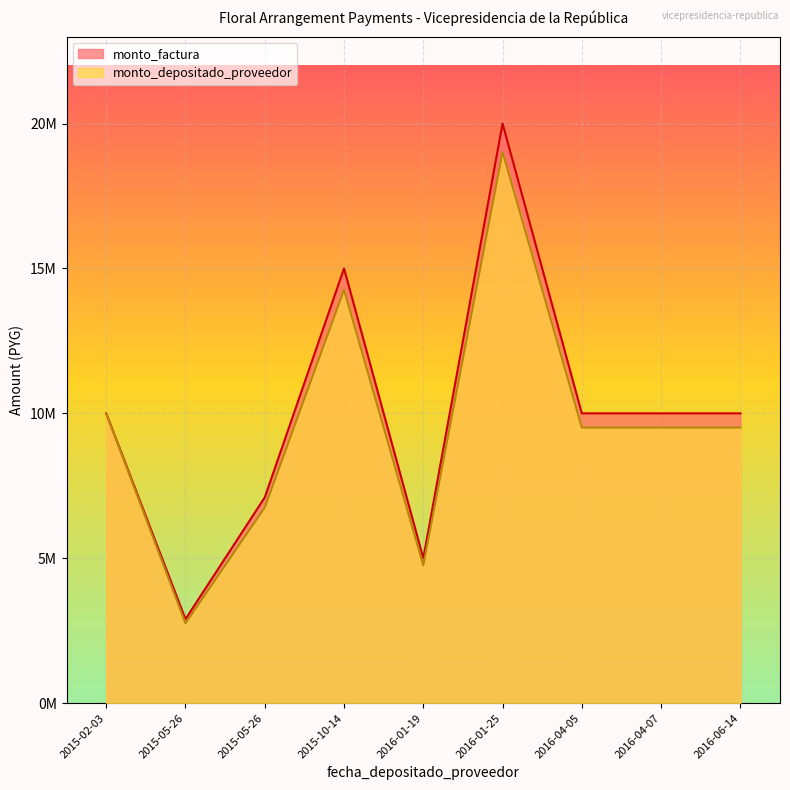

Read the monto_depositado_proveedor value at 2015-05-26.

6751970